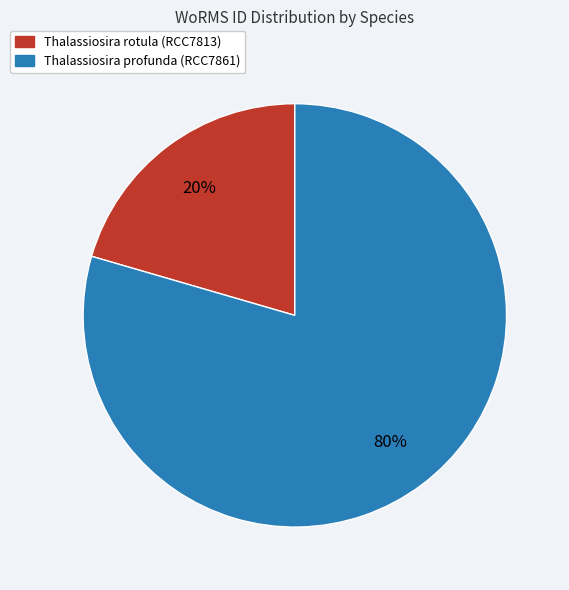

How many segments does this pie chart have?

2